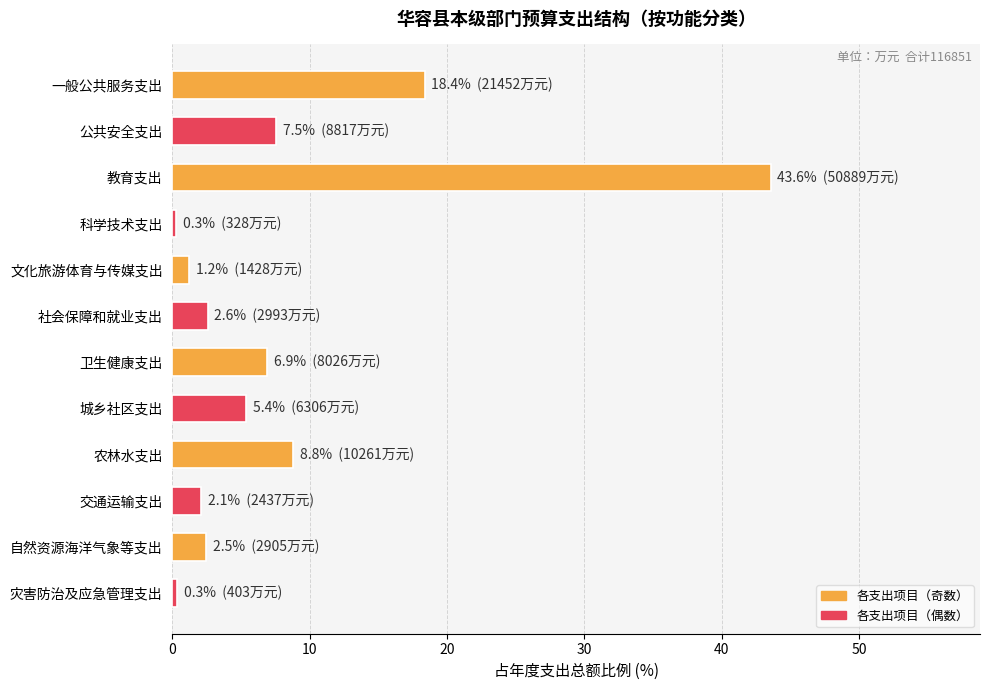

True or false: the data shows 5.2 at 农林水支出.

False